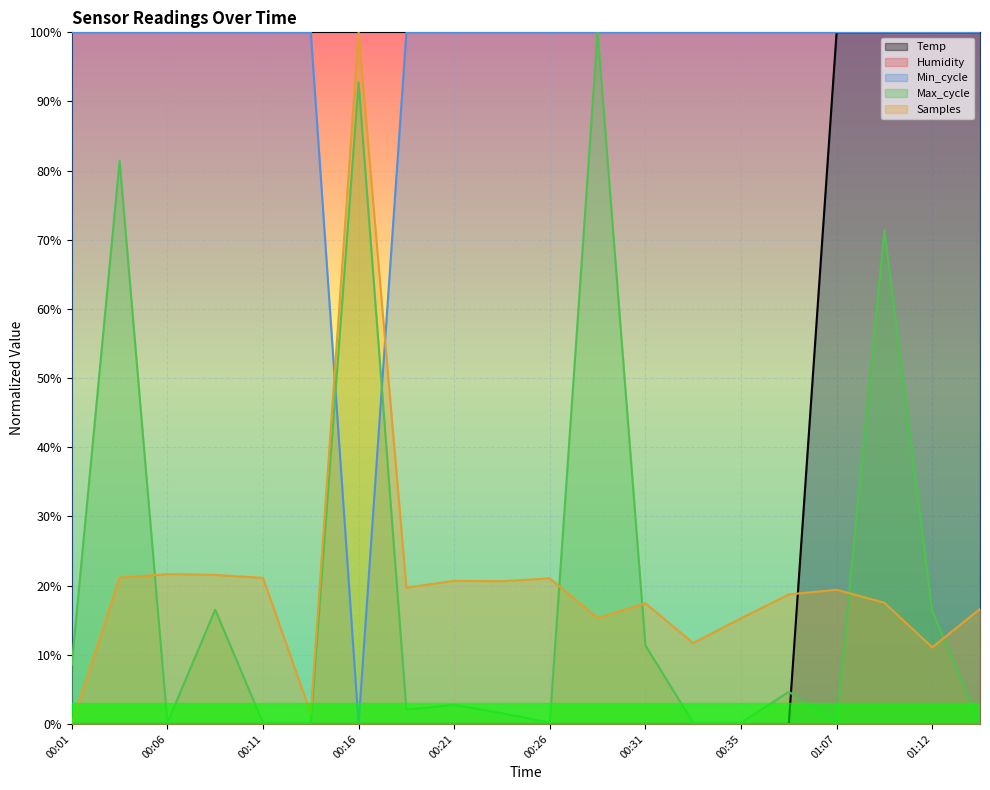

List the labels in order of Samples value, smallest first.

00:01, 00:13, 01:12, 00:33, 00:35, 00:28, 01:14, 00:31, 01:09, 00:38, 01:07, 00:18, 00:23, 00:21, 00:26, 00:11, 00:04, 00:09, 00:06, 00:16